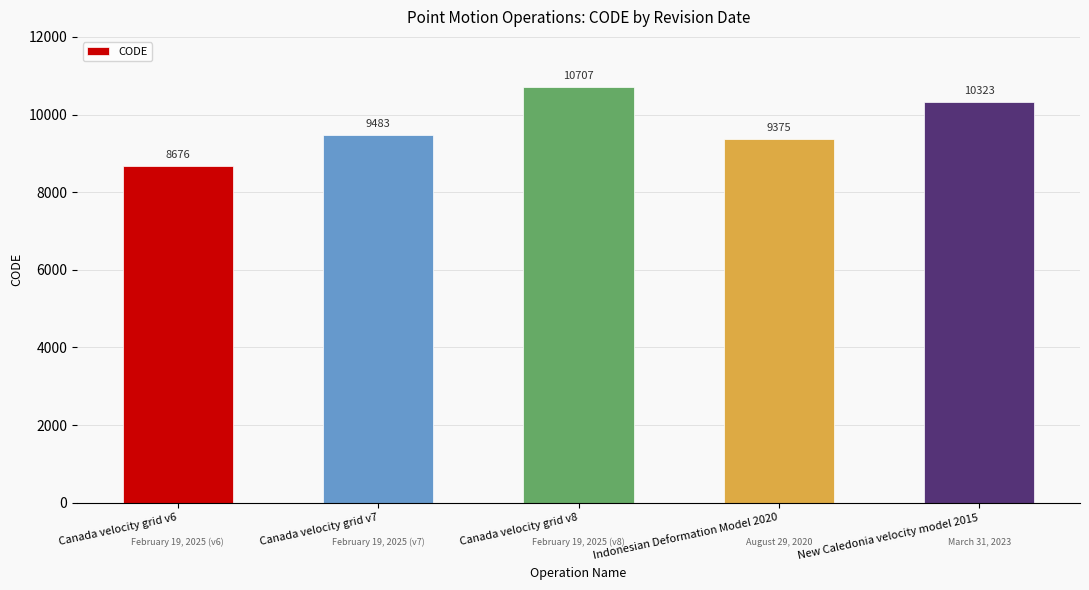

The chart shows a value of 10323 at New Caledonia velocity model 2015. True or false?

True